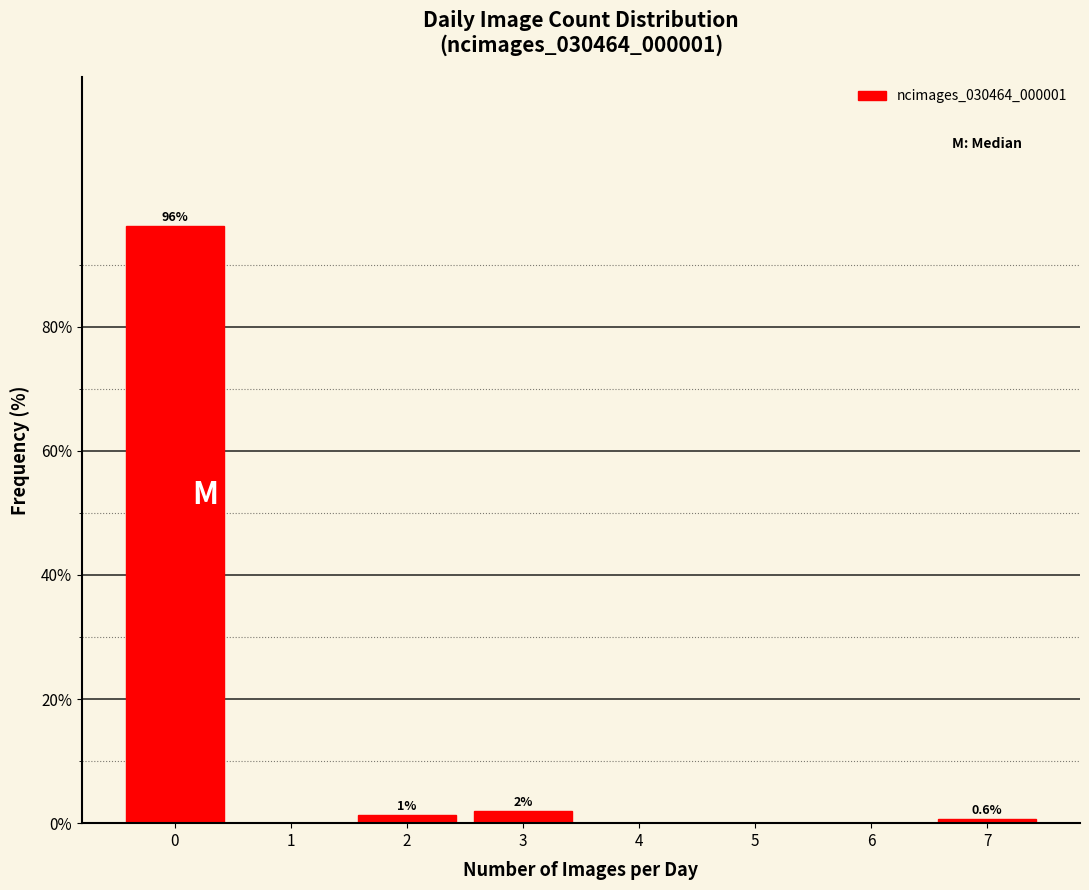

Which range on the x-axis has the tallest bar?

-0.5 to 0.5